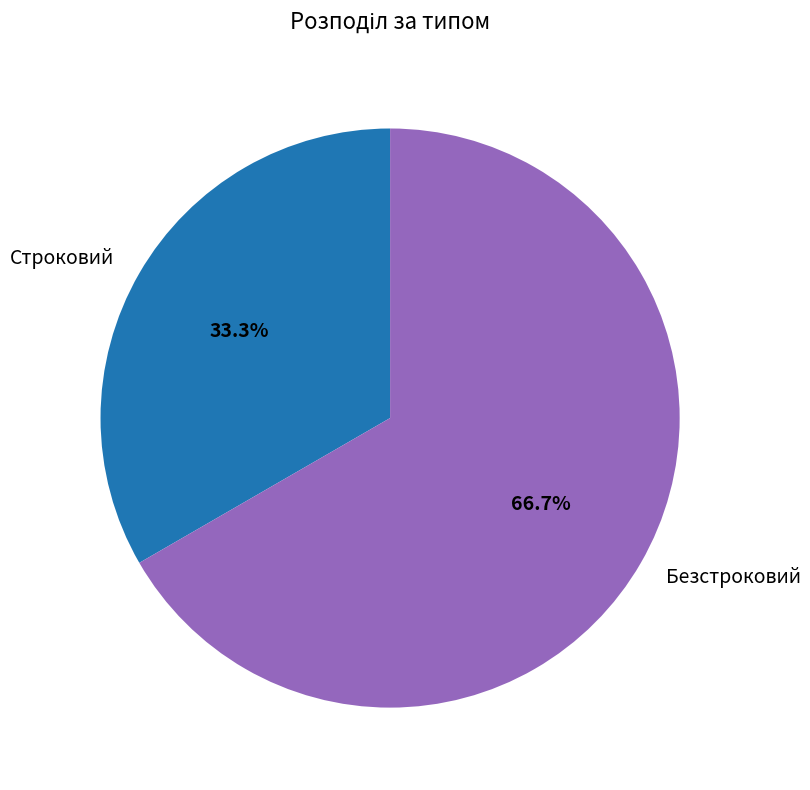

Does any single category account for the majority?

Yes